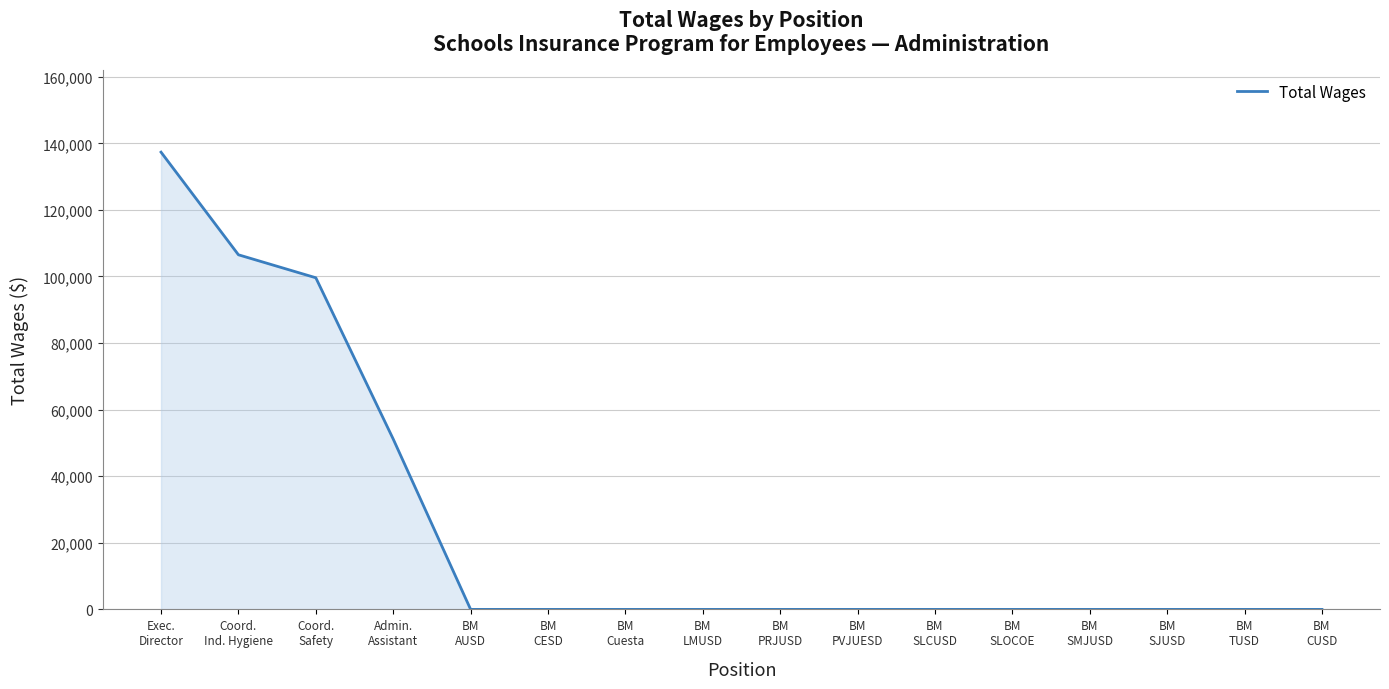

What is the difference between the second highest and minimum values?

106515